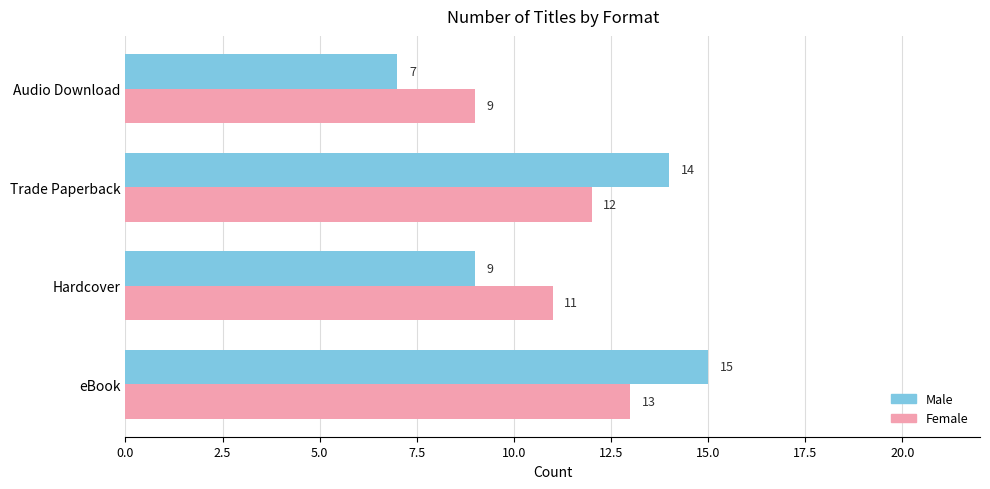

What is the difference between the Male values at Trade Paperback and Hardcover?

5